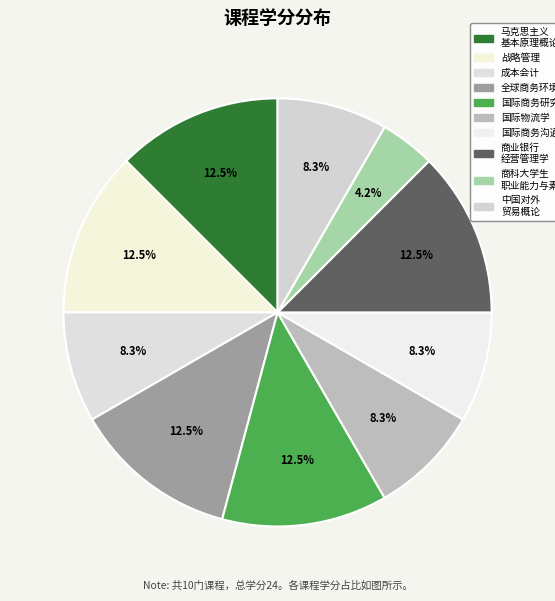

How many slices are in this pie chart?

10